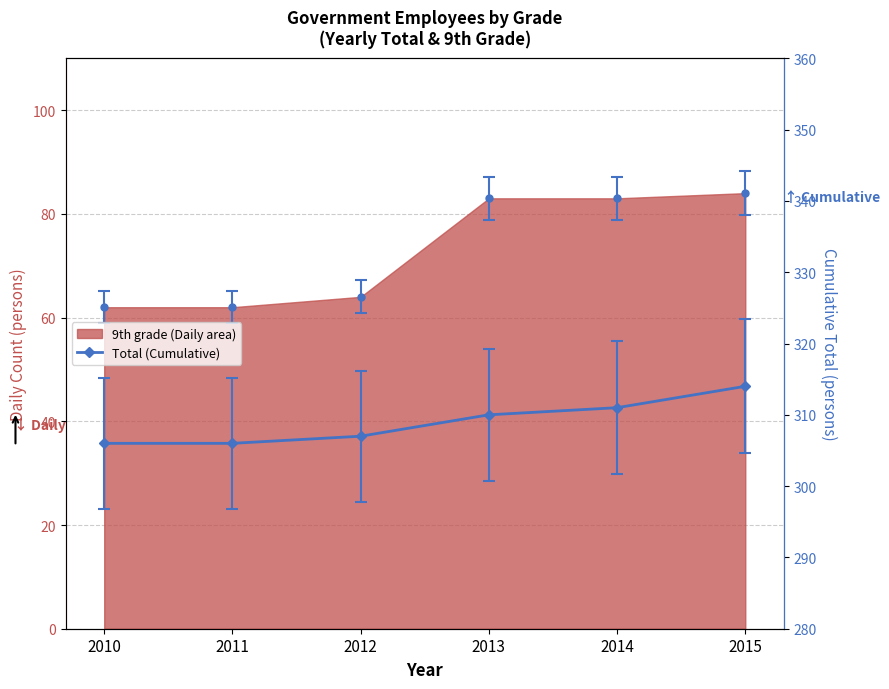

How many values exceed 310?

2